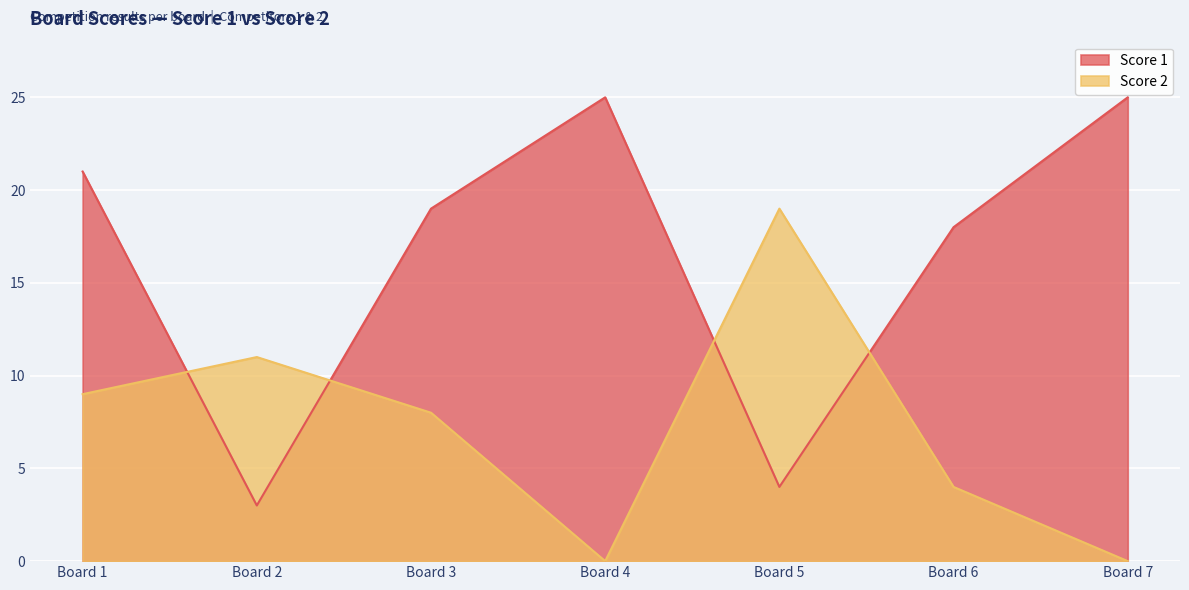

List the series in order of their overall mean, lowest first.

Score 2, Score 1